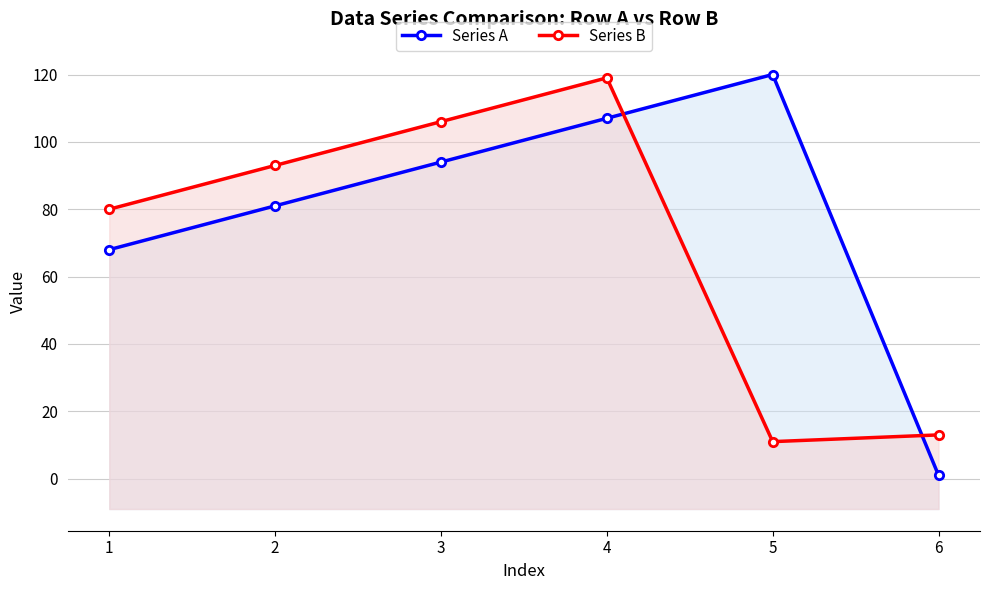

In Series B, how many points are lower than both neighbors (excluding endpoints)?

1